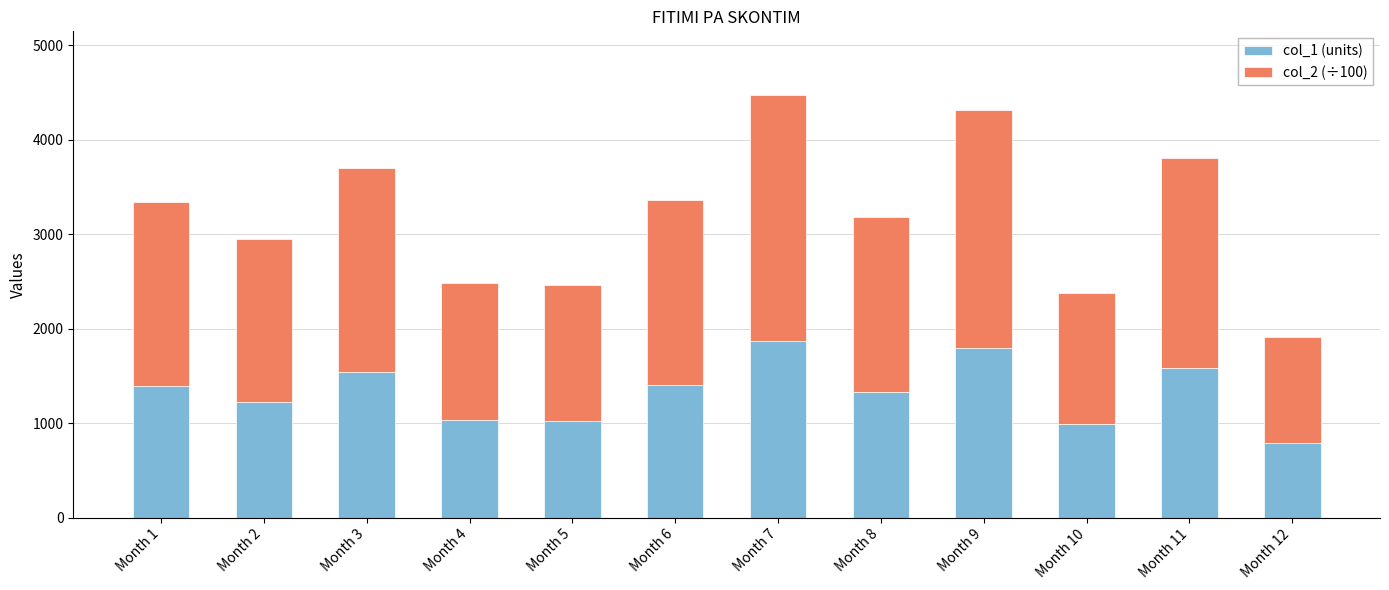

What is the sum of all col_1 (units) values?

15976.0